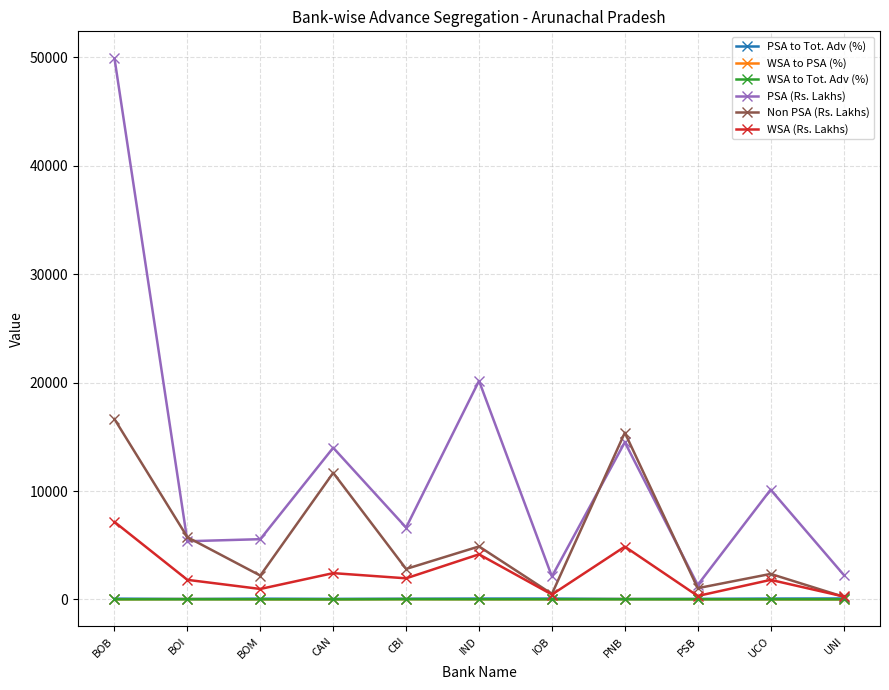

Between BOM and CAN, which series saw the biggest shift?

Non PSA (Rs. Lakhs)